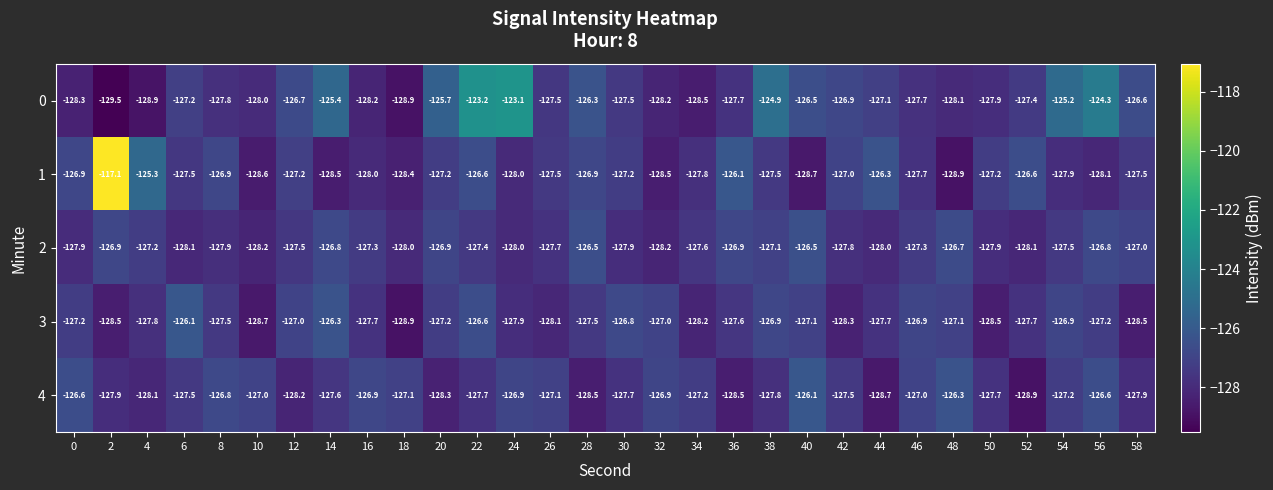

What is the sum of the 4 values at 22 and 18?

-254.8